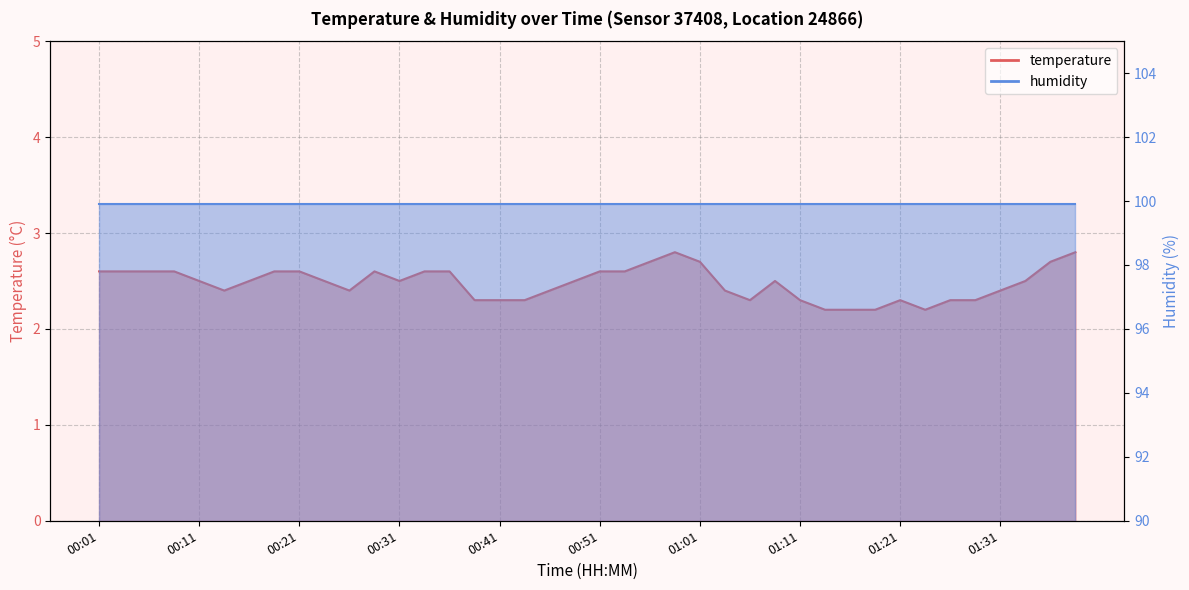

Which label corresponds to the largest value in the chart?

00:58